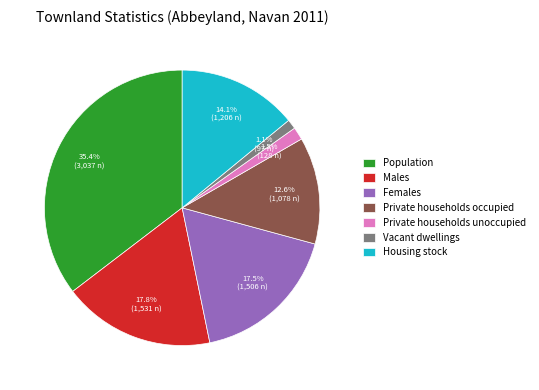

What is the largest slice in the pie chart?

Population